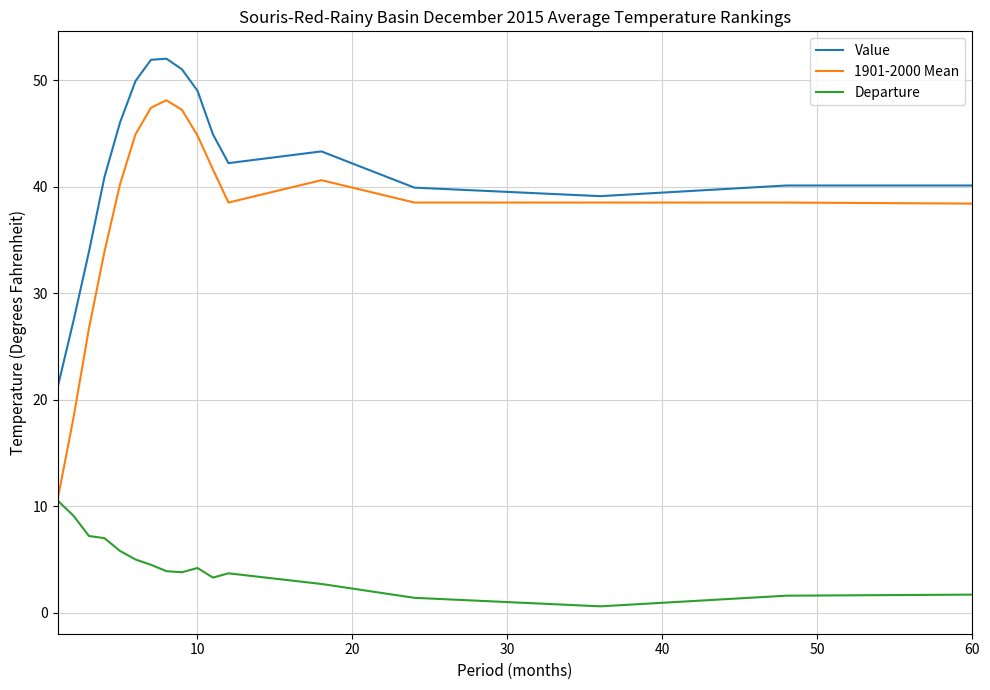

True or false: Departure and Value intersect in this chart.

False